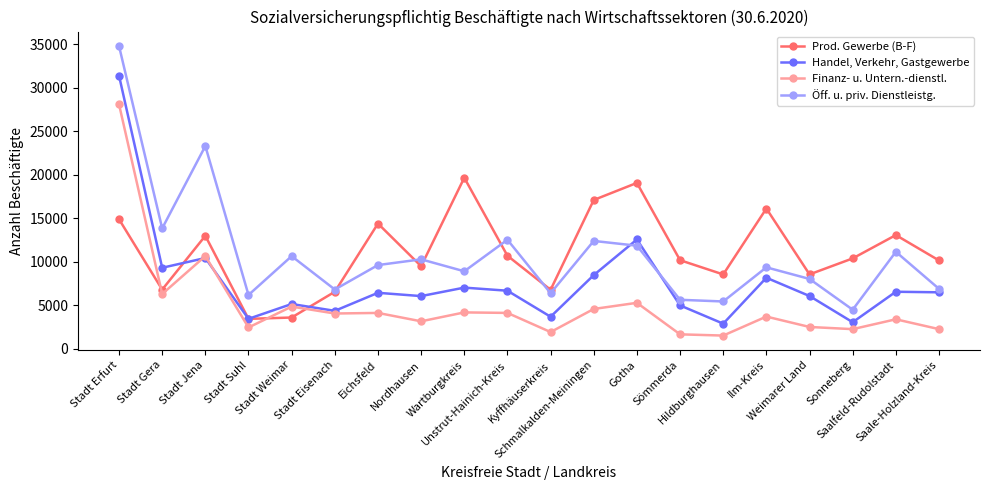

The value of Prod. Gewerbe (B-F) at Kyffhäuserkreis is 10216. True or false?

False